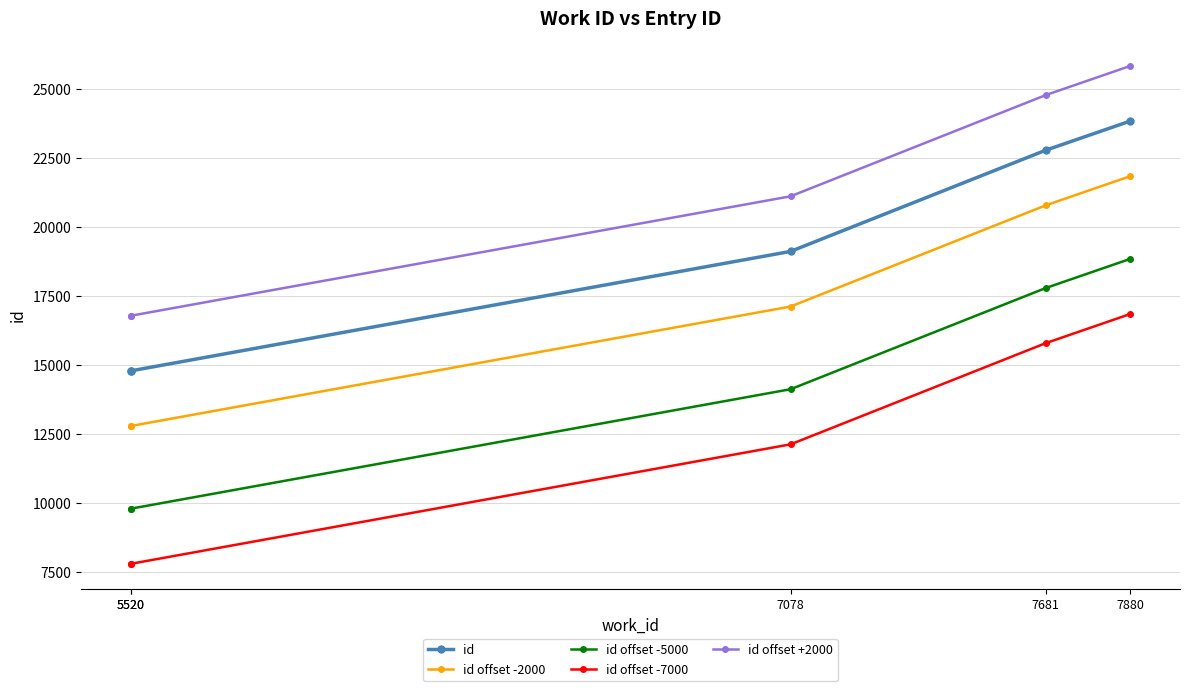

The id offset -2000 series shows 29344 at 7681. True or false?

False